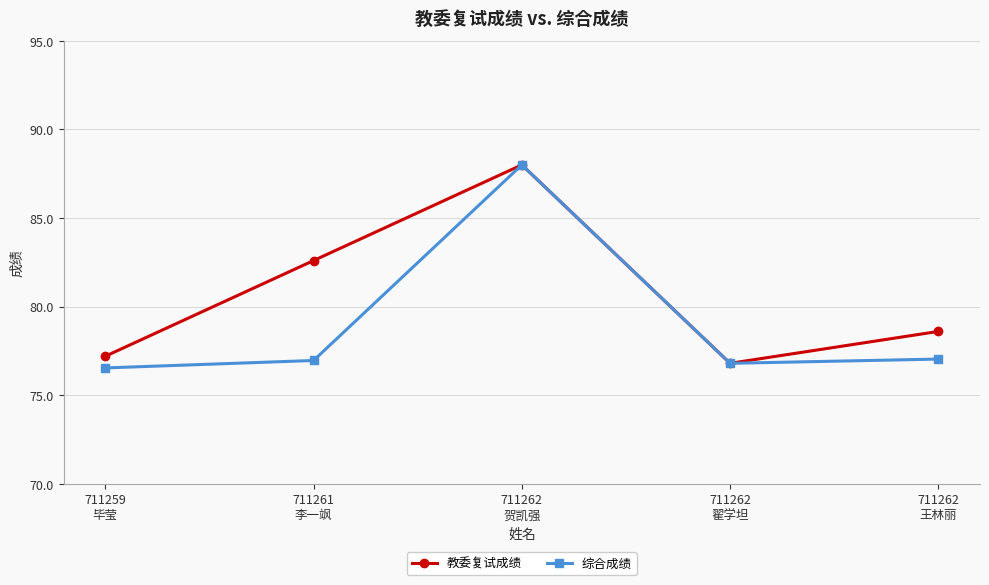

In 综合成绩, how many points are higher than both neighbors (excluding endpoints)?

1